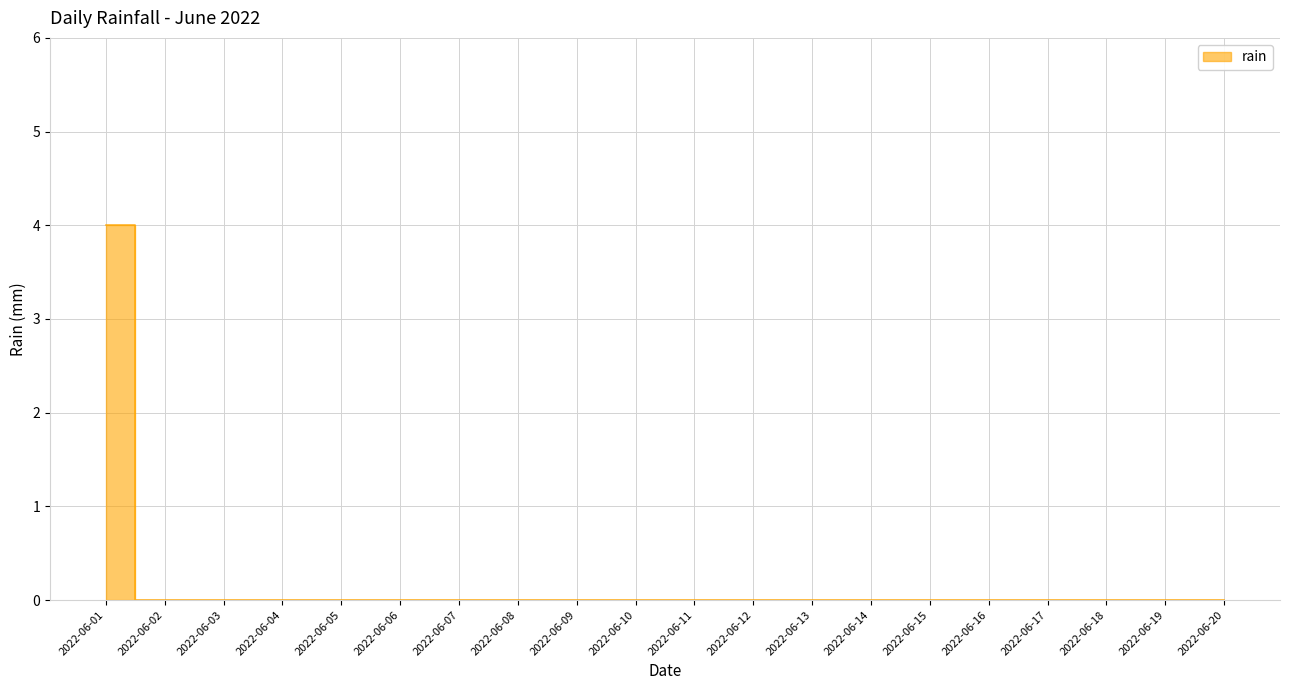

Between 2022-06-01 and 2022-06-20, which is larger?

2022-06-01